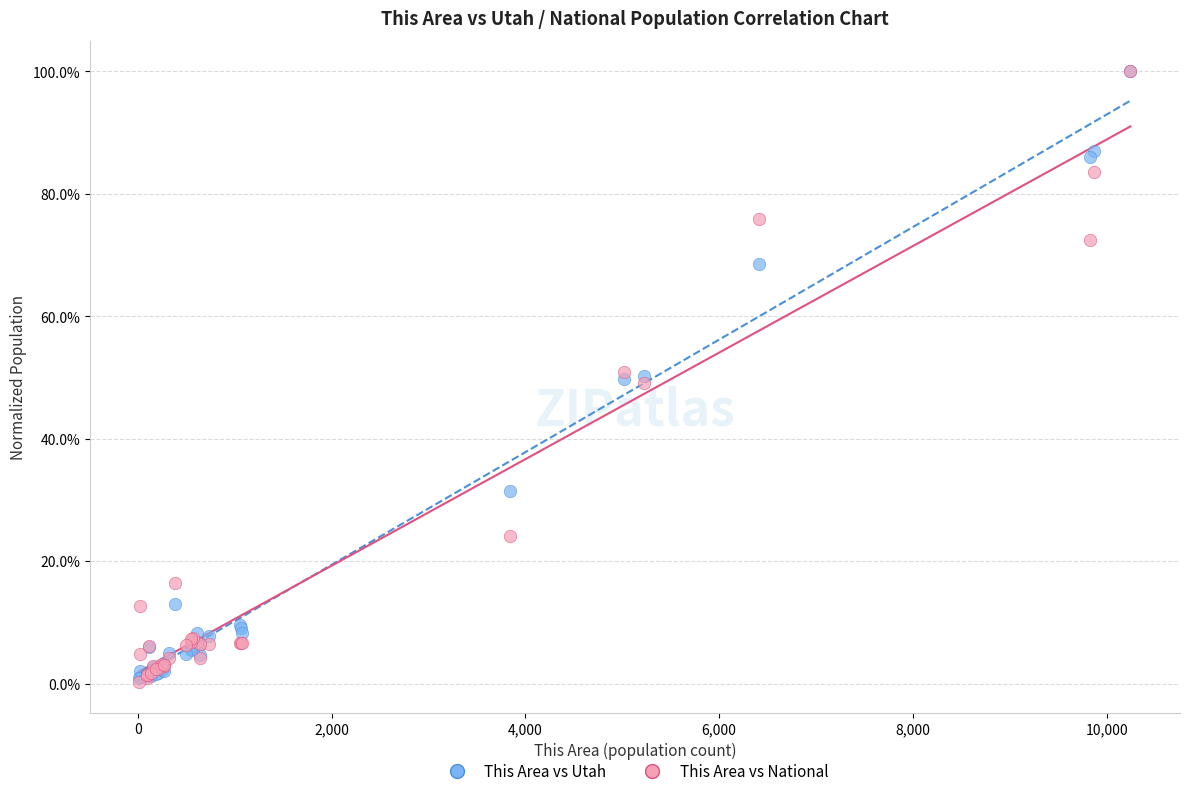

What are all the series names shown in the legend?

This Area vs Utah, This Area vs National